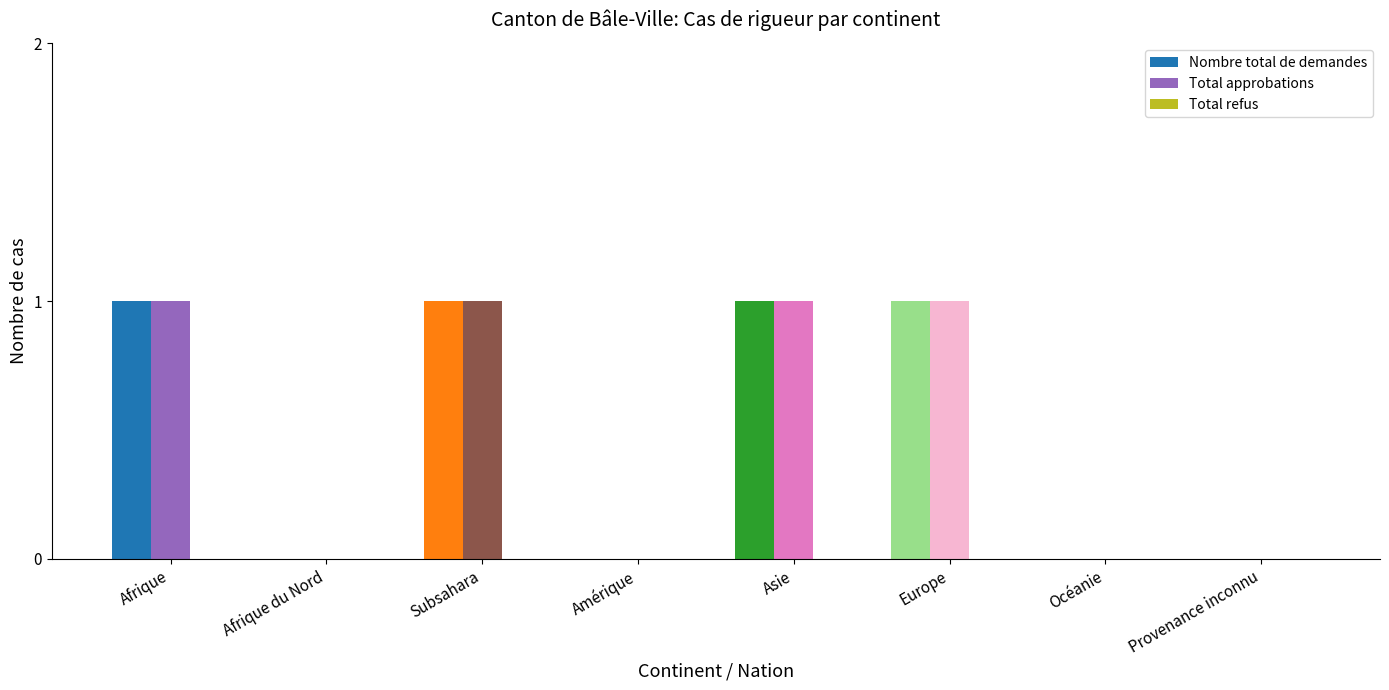

Is it true that Total approbations equals 1 at Asie?

True